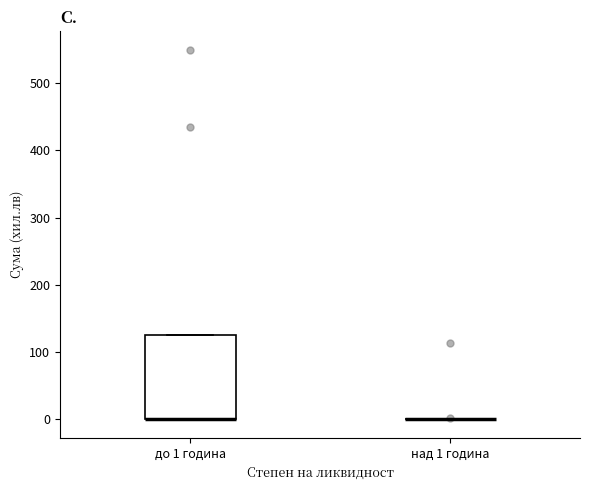

Reading left to right, transcribe this box plot: for each box, give where its median line is, the range the box spans, and where its two whiskers end, as read against the y-axis. The values are not printed on the chart, so give them approximately, as read against the axis.

до 1 година: median 0 (drawn on the box's lower edge), box 0 to 130, whiskers 0 to 130
над 1 година: box collapsed to a line at 0, whiskers 0 to 0